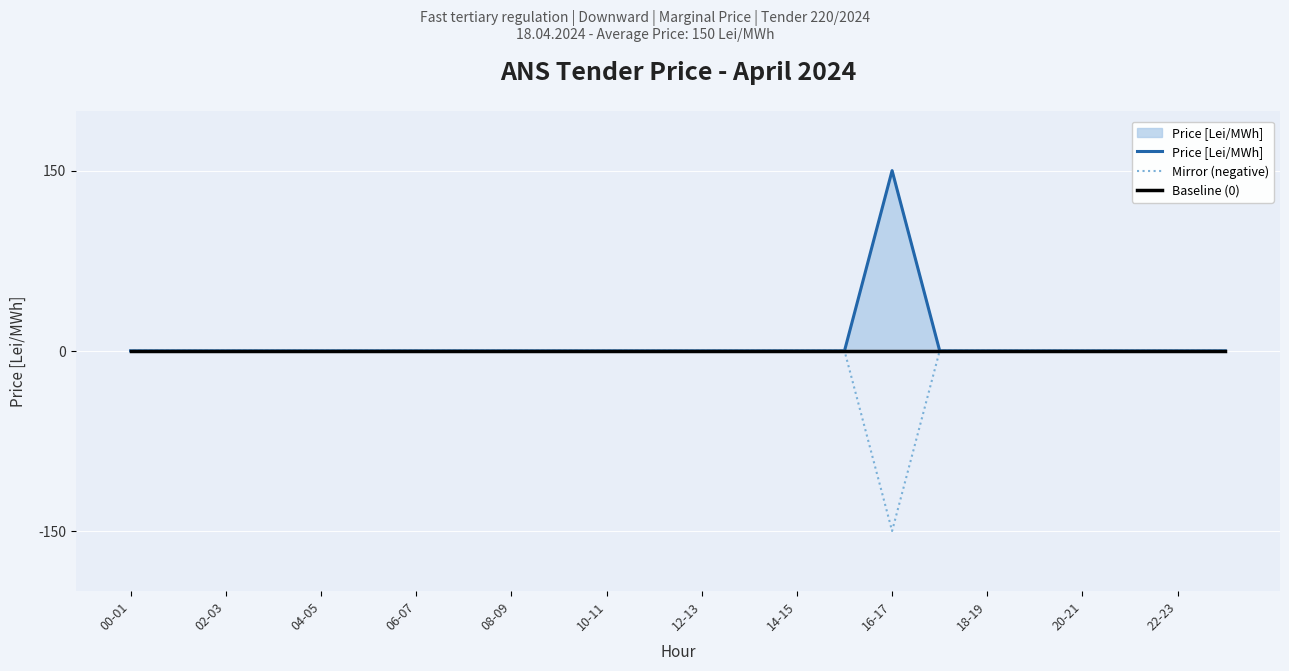

Is it true that Mirror (negative) equals -47 at 14-15?

False